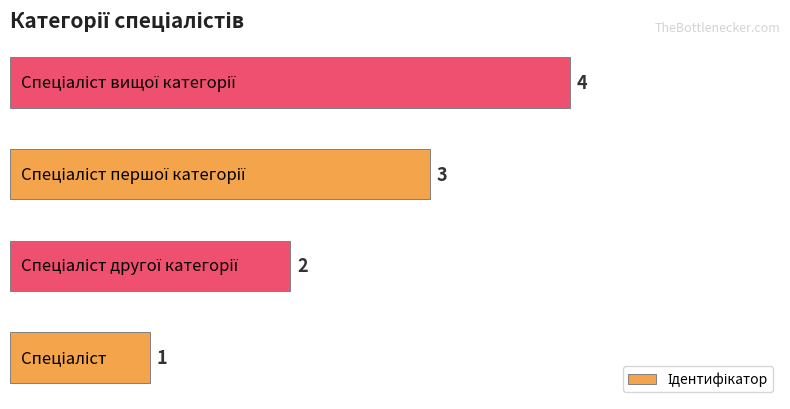

How many values are between 2 and 4?

3